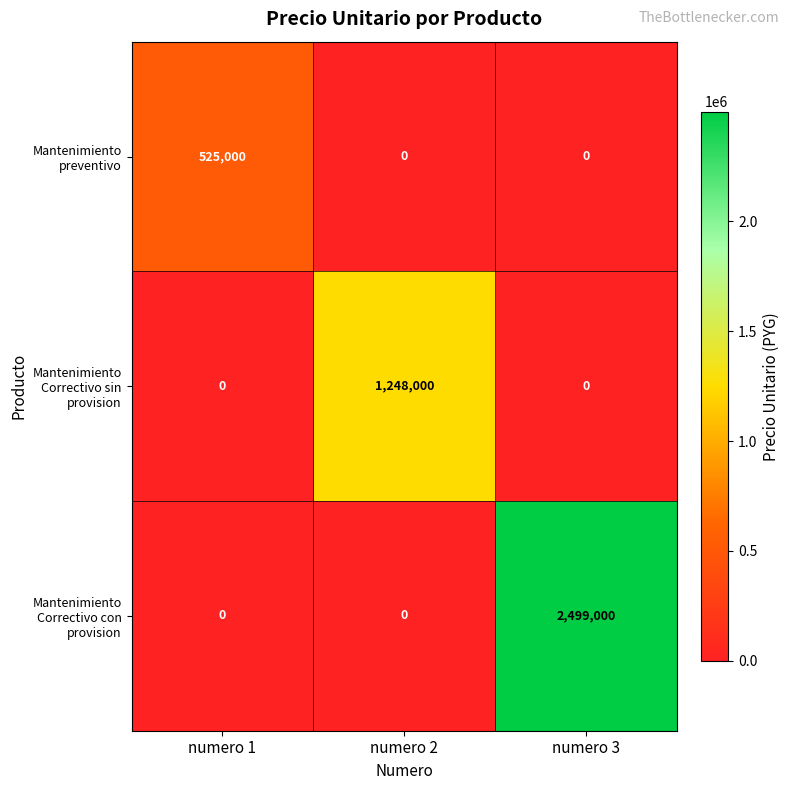

Reading right to left, extract all data points from this chart.

Mantenimiento preventivo: 0	0	525000
Mantenimiento Correctivo sin provision: 0	1248000	0
Mantenimiento Correctivo con provision: 2499000	0	0